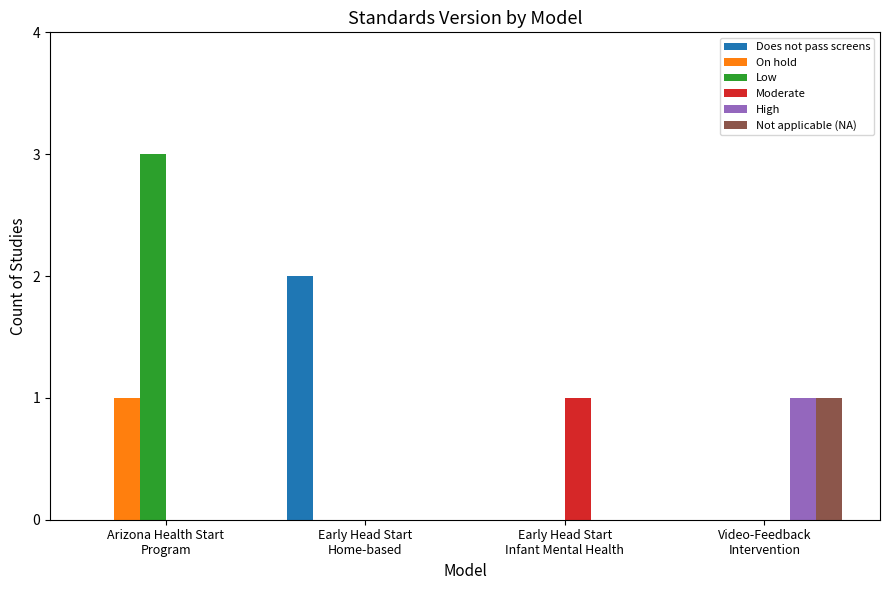

Count the Does not pass screens values in the range 0 to 2.

4